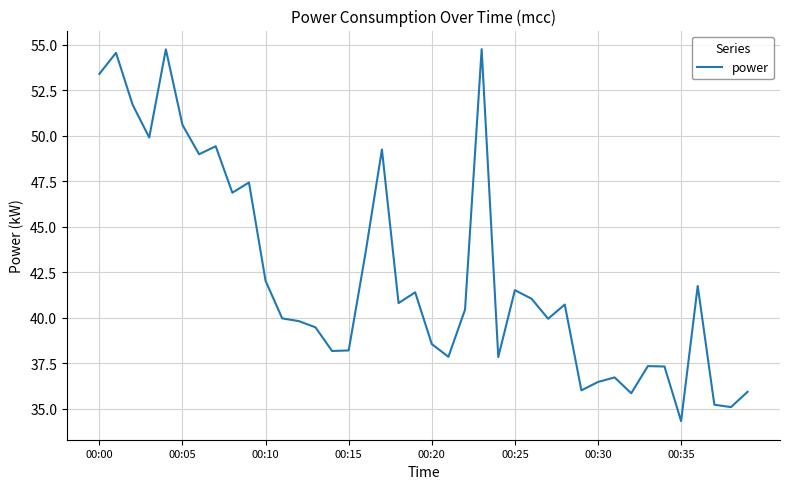

What is the greatest value displayed?

54.8